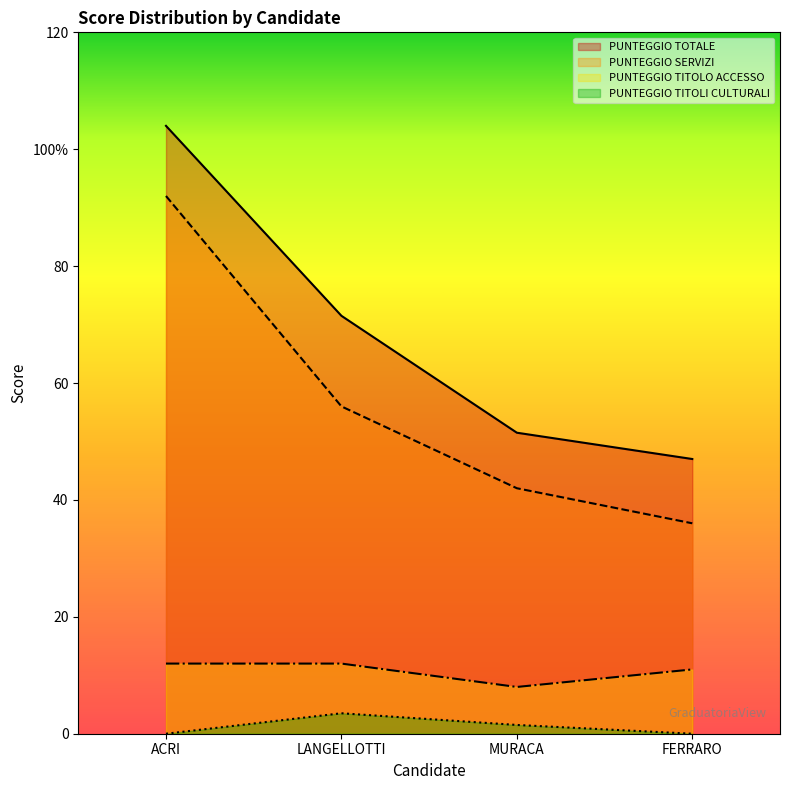

True or false: PUNTEGGIO TOTALE has a value of 71.5 at LANGELLOTTI.

True